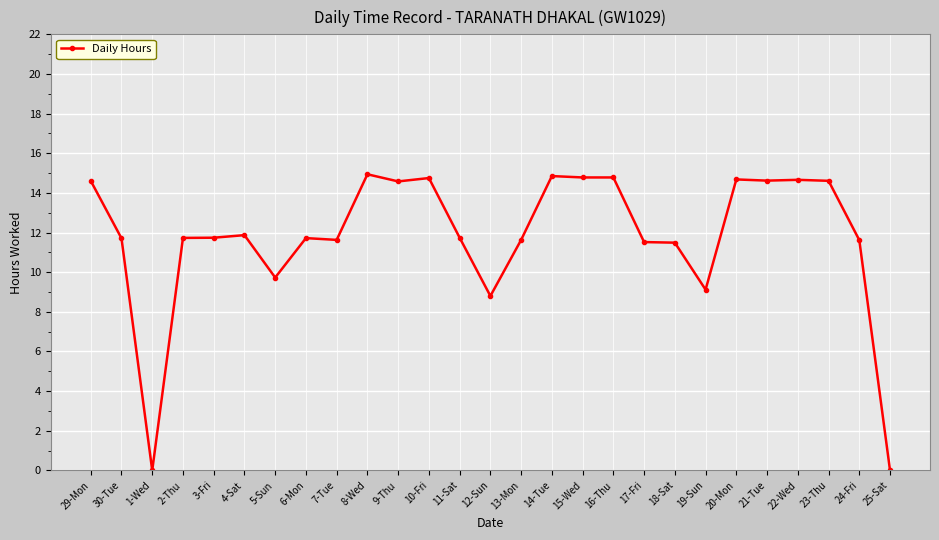

Is this an area chart (filled region under the line)?

No